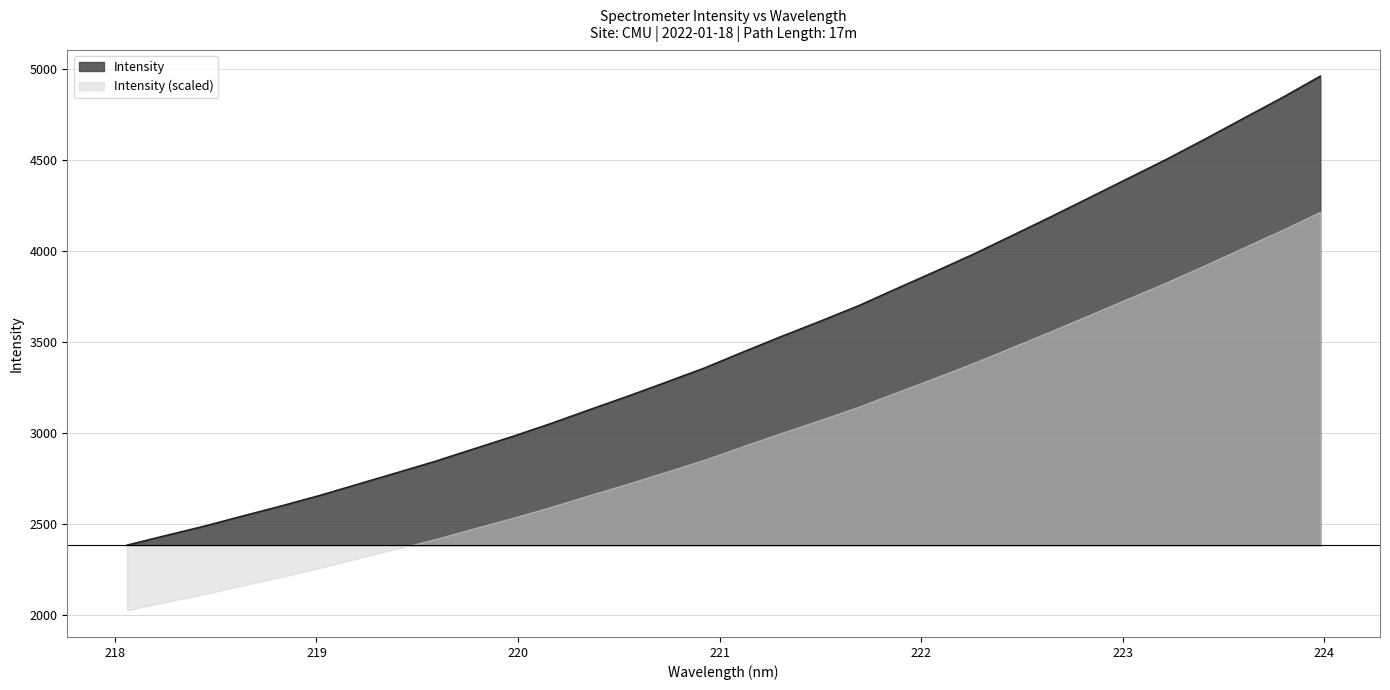

What is the label of the 26th point from the right?

219.2067